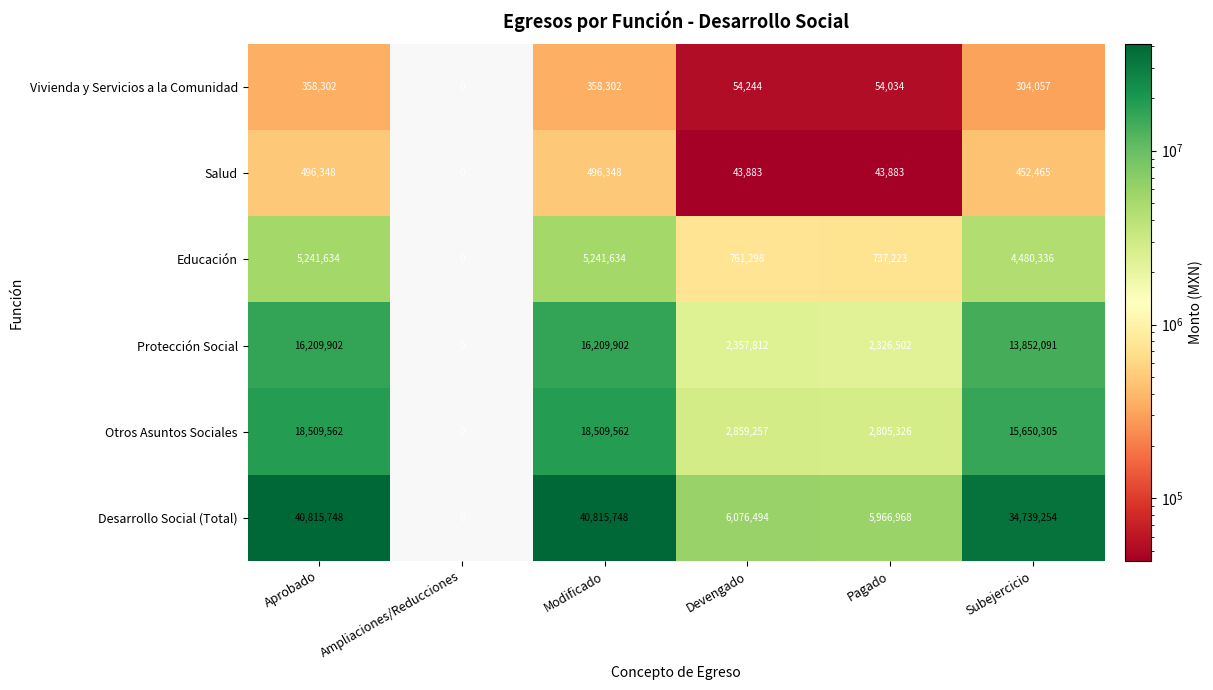

Which series has the largest total across all categories?

Desarrollo Social (Total)